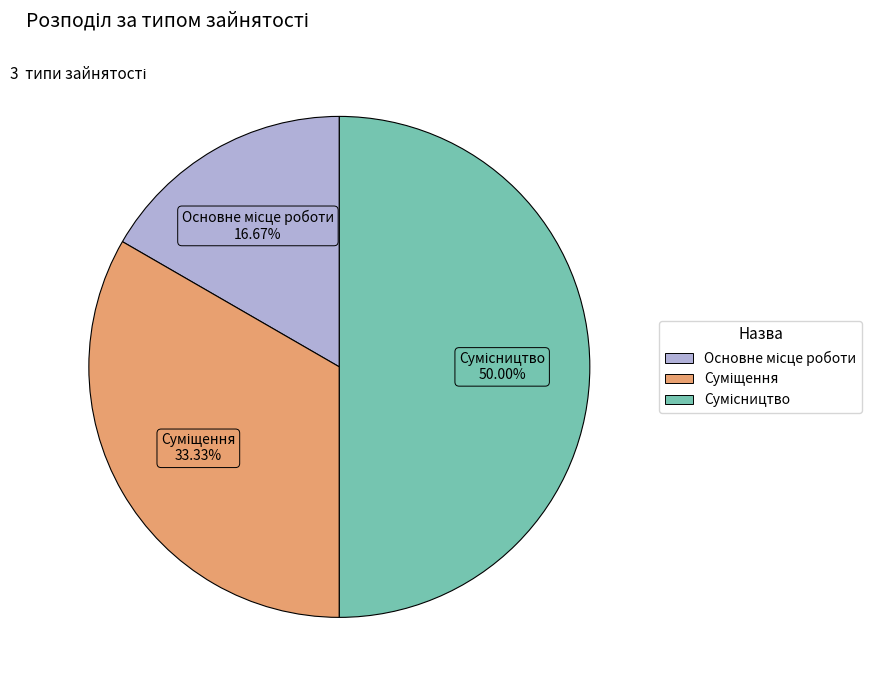

How many slices are in this pie chart?

3